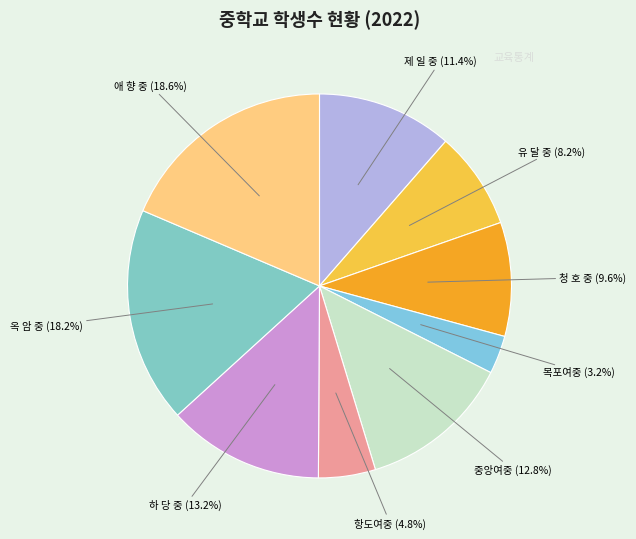

Which slice is the largest?

애 향 중